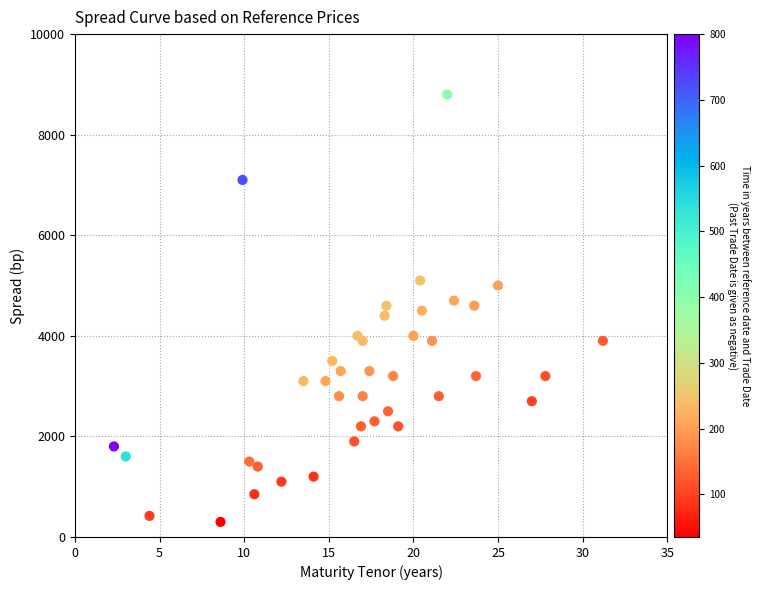

What is the range of Y values (max minus min)?

8500